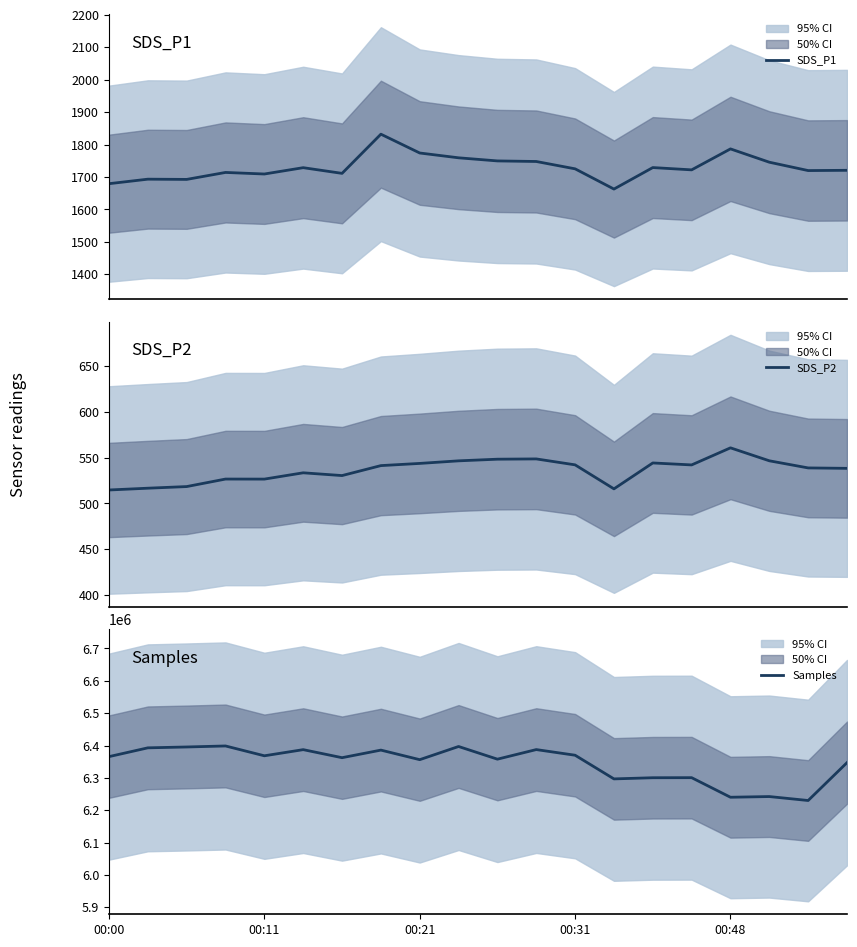

Which series has the widest spread of values?

Samples